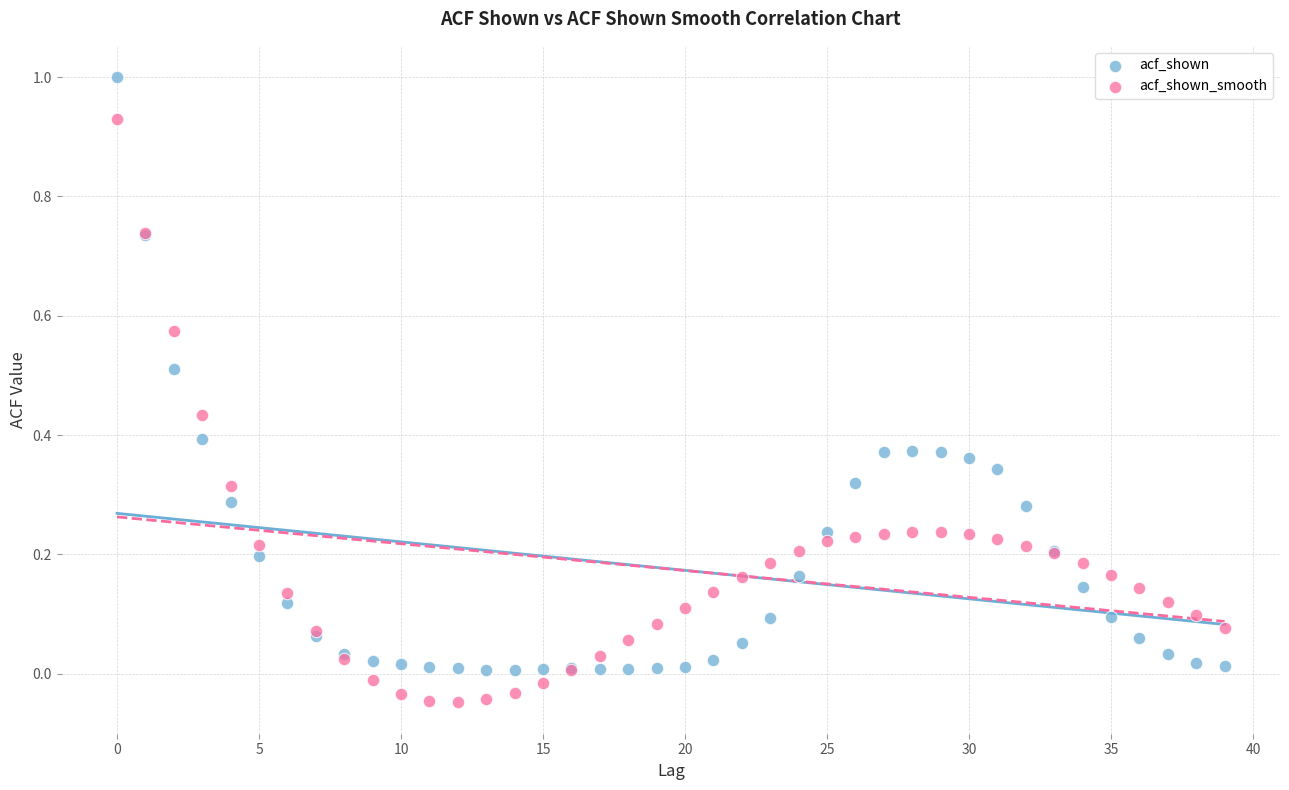

Which series contains the highest Y value?

acf_shown